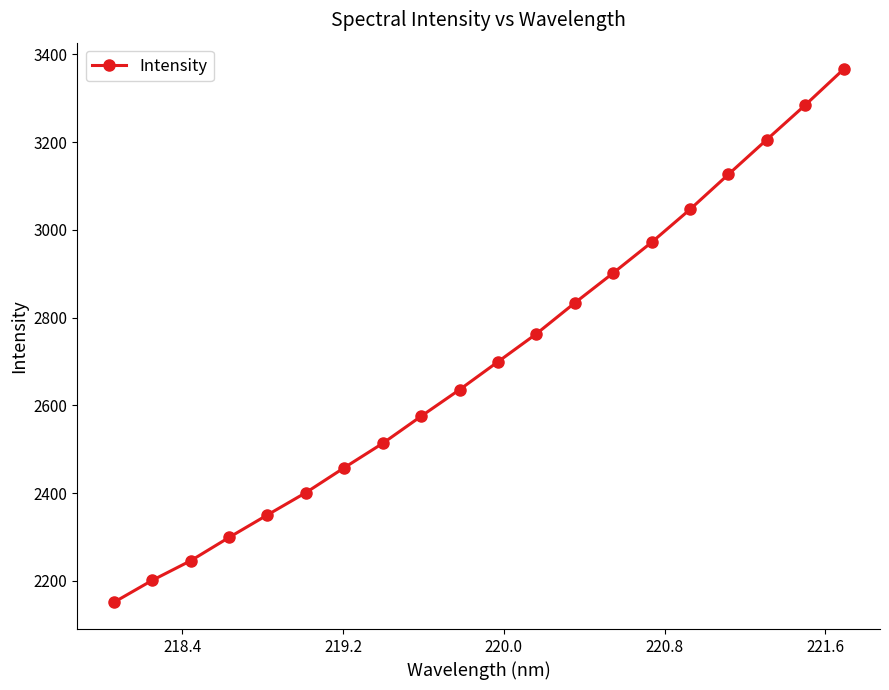

What is the difference between the maximum and second lowest values?

1165.2